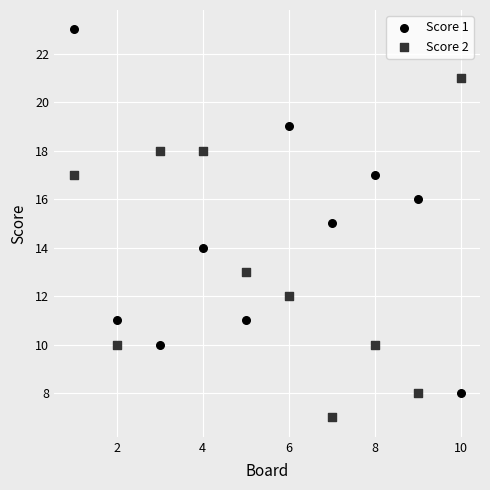

Which series has the largest Y range (max minus min)?

Score 1